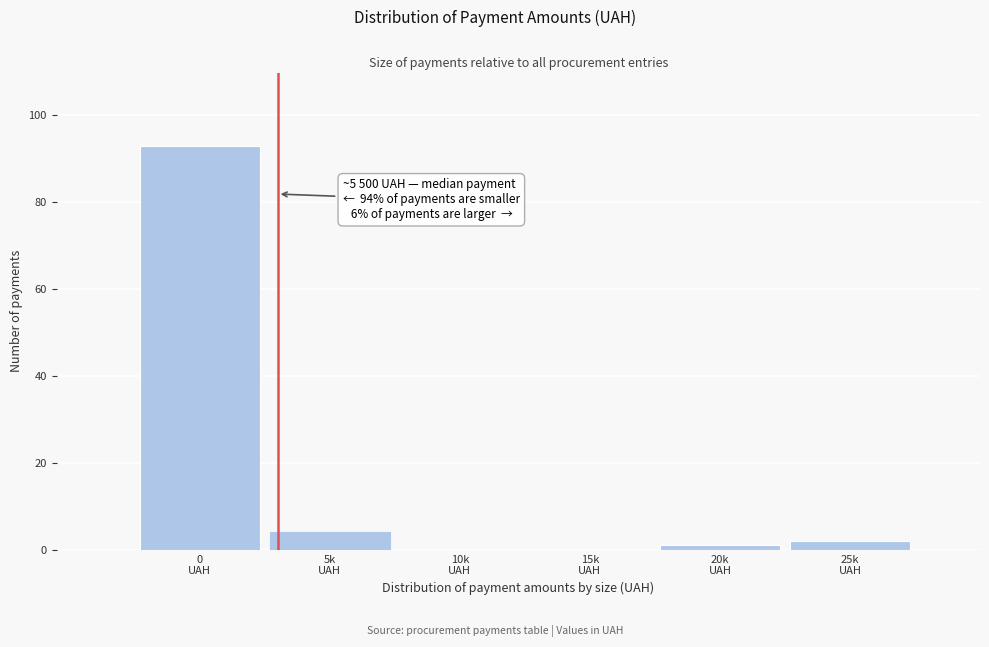

What is the greatest value displayed?

93